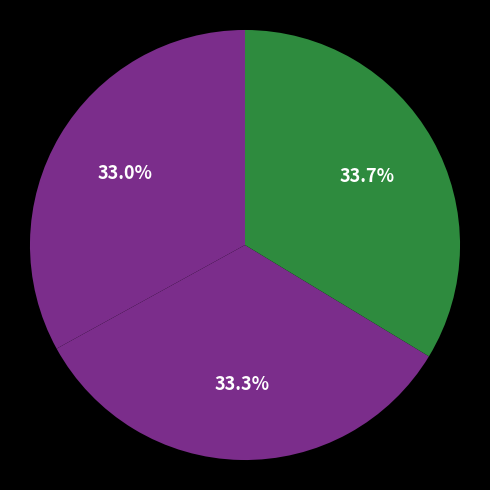

How many slices are in this pie chart?

3